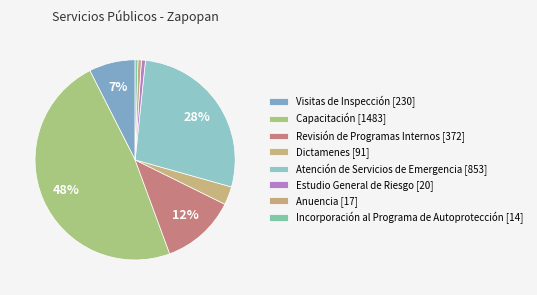

Count the number of slices in the pie.

8